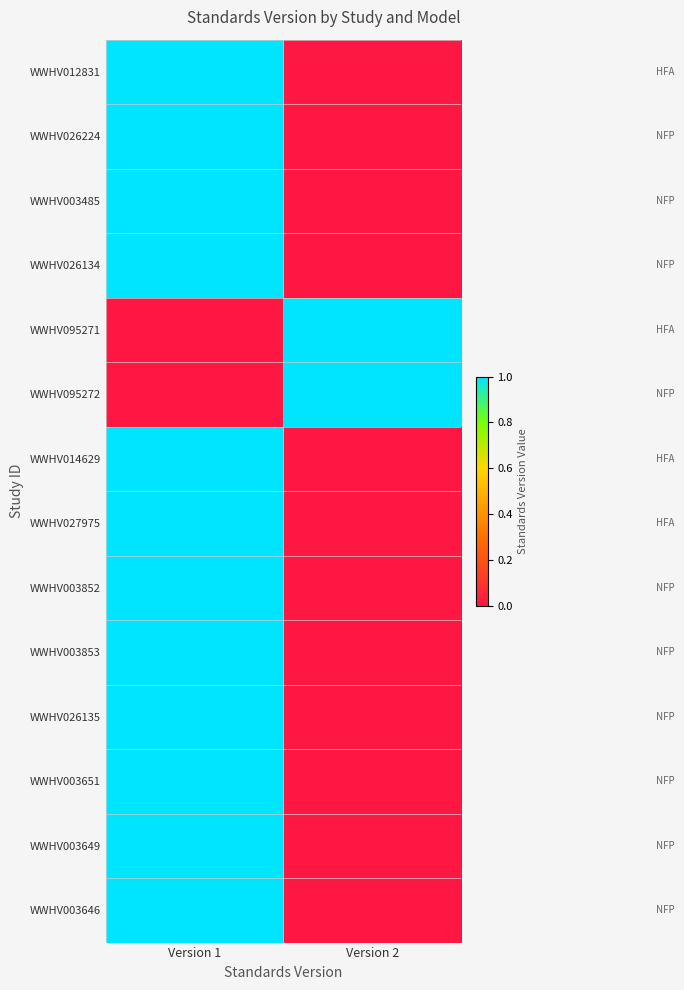

The WWHV026134 series shows 1 at Version 1. True or false?

True